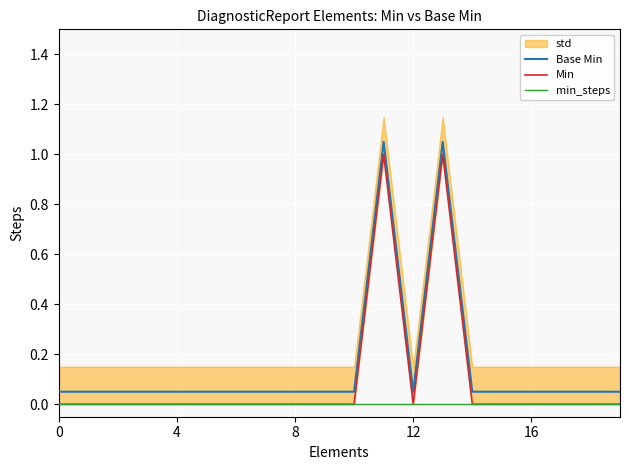

True or false: Min and Base Min intersect in this chart.

False